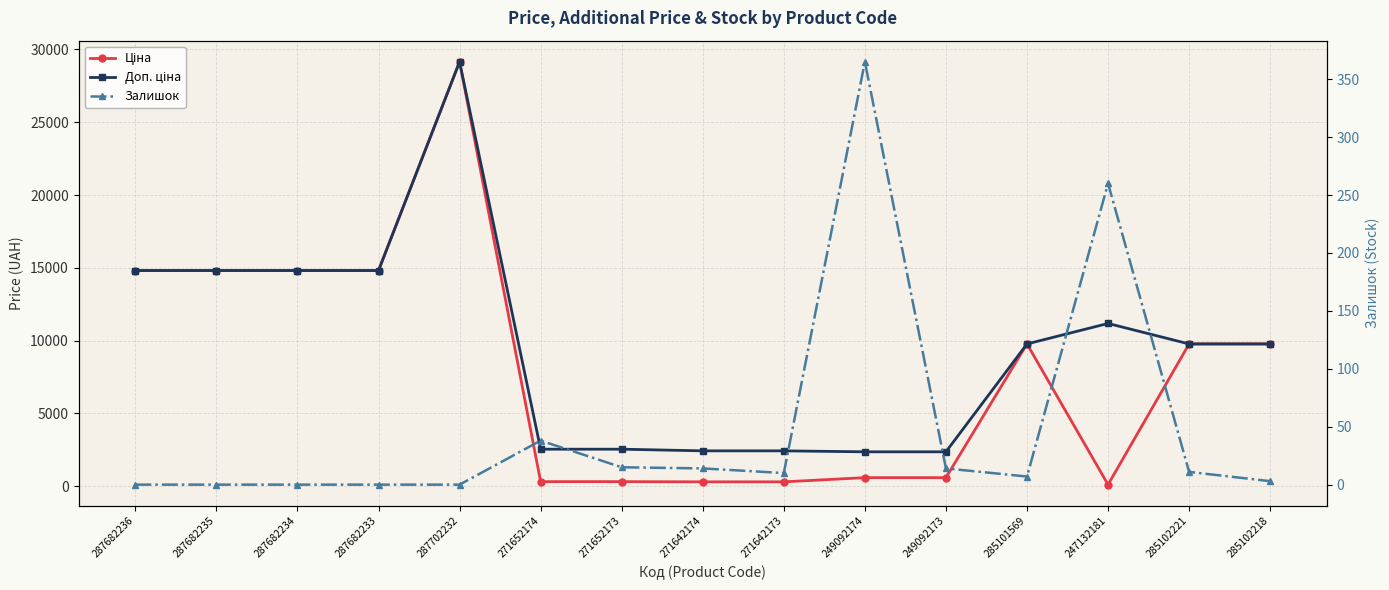

True or false: Доп. ціна and Ціна intersect in this chart.

False